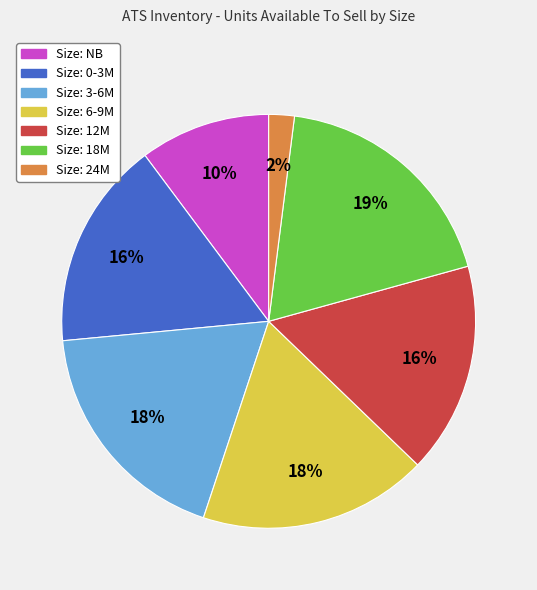

Does any single category account for the majority?

No